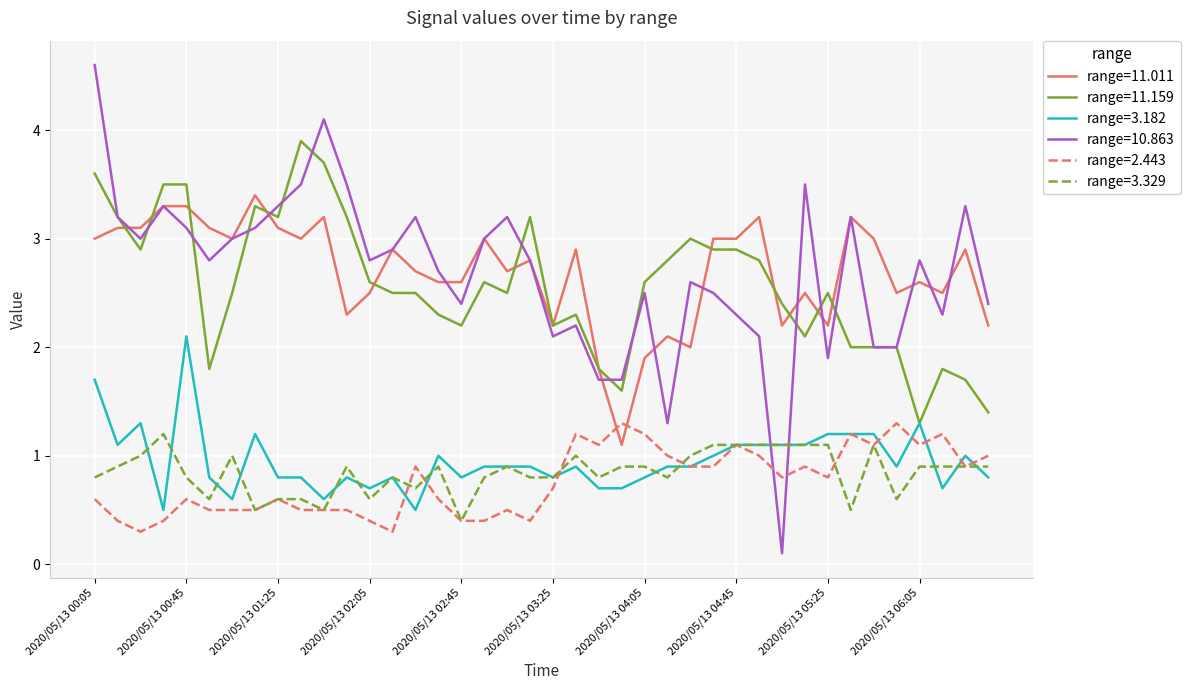

How many lines are shown in the chart?

6